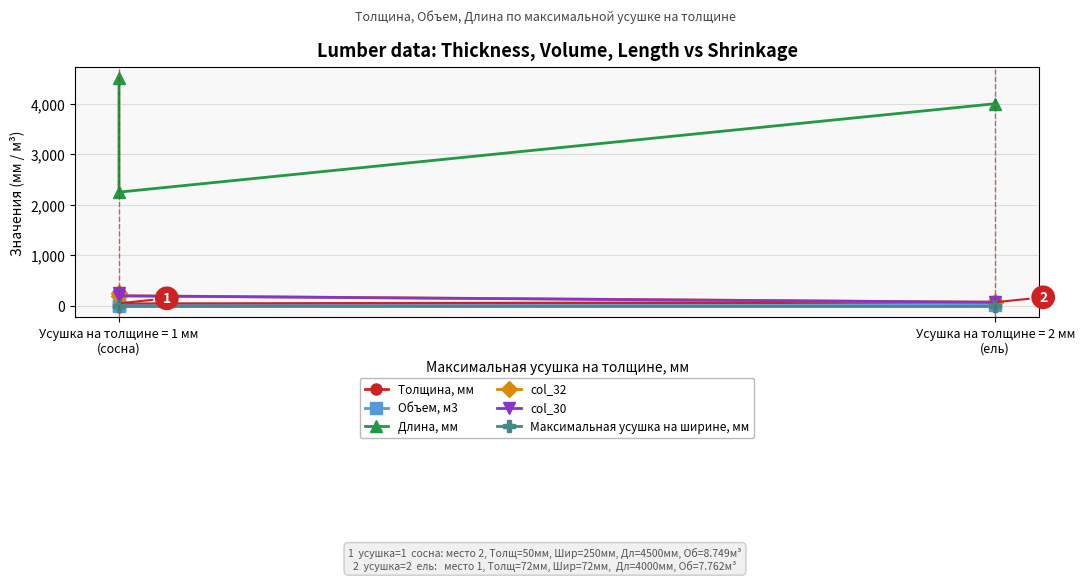

What is the smallest value displayed?

2.0